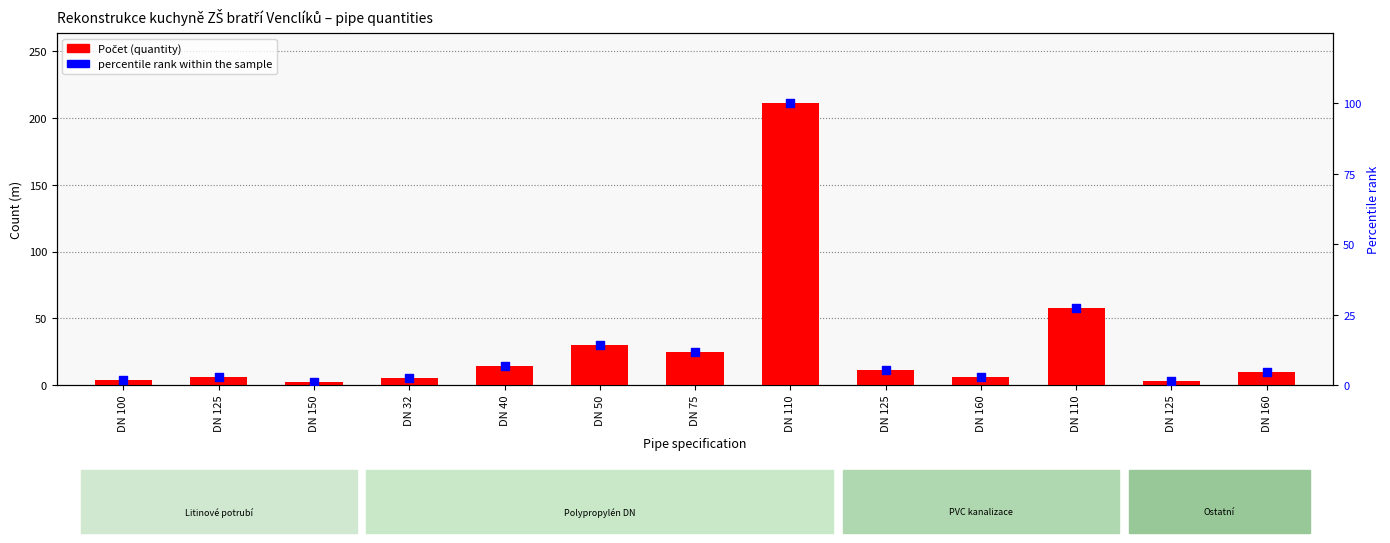

Which series has the widest spread of Y values?

Počet (quantity)